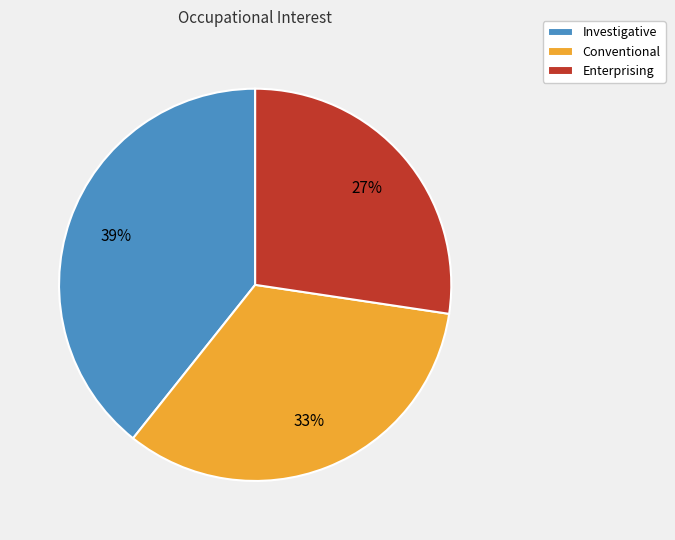

Do Enterprising and Conventional together represent more than half of the pie?

Yes